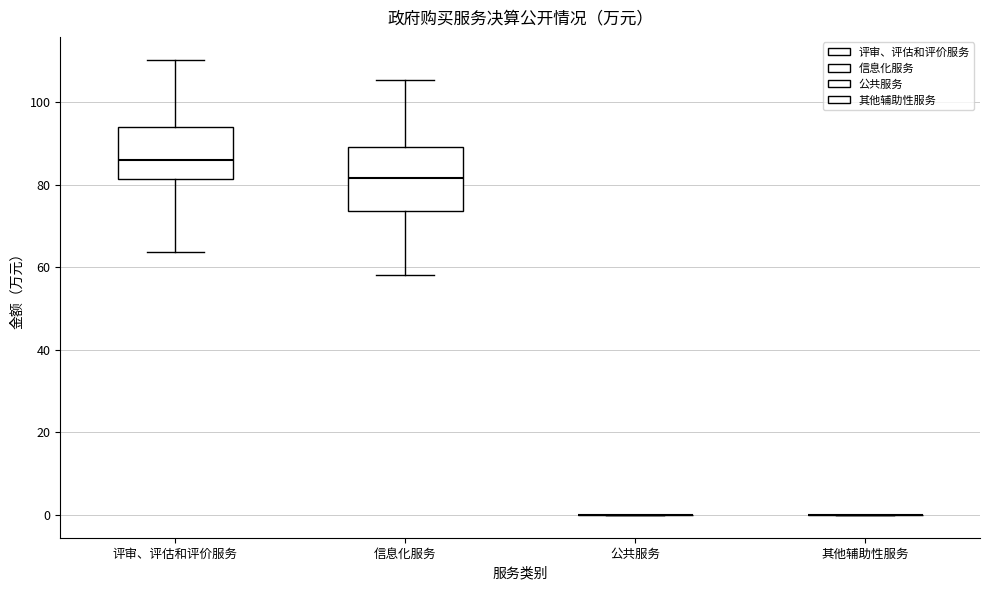

Where is the lower edge of the box for 评审、评估和评价服务 on the y-axis? The values are not printed on the chart, so give them approximately, as read against the axis.

82